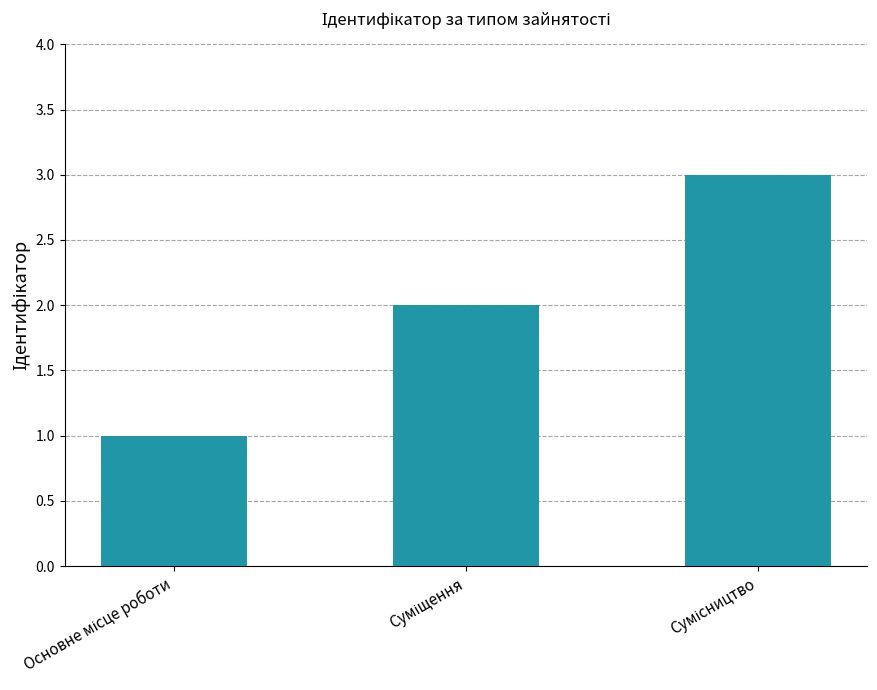

What is the maximum value shown in the chart?

3